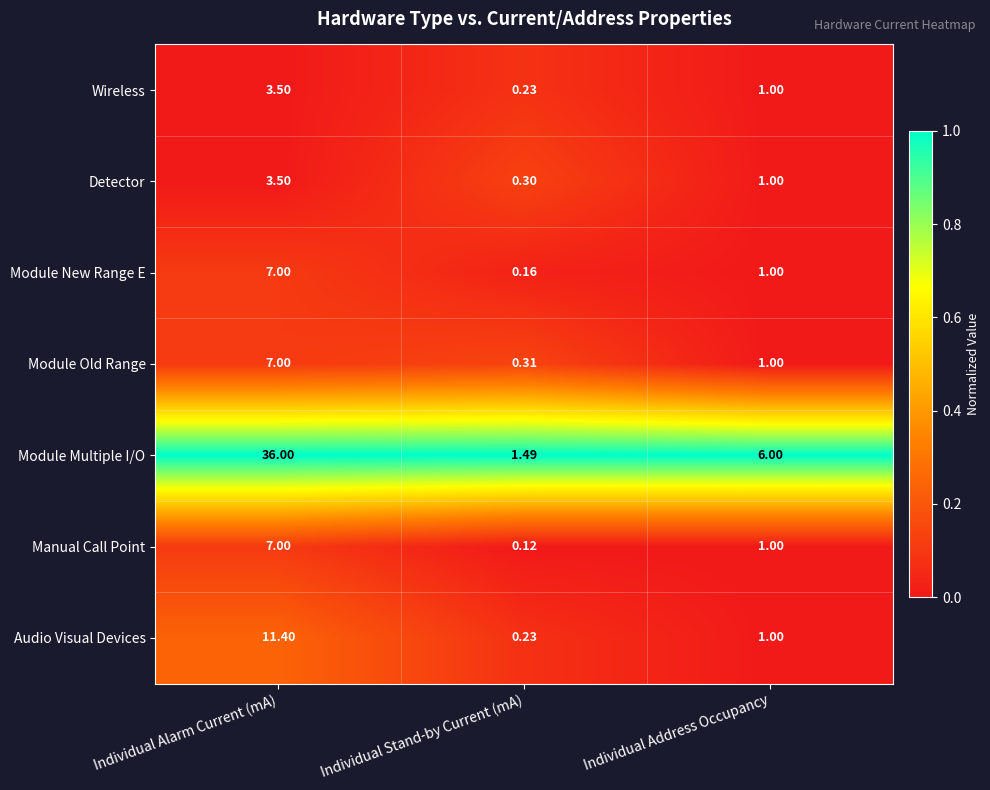

Which series has the largest total across all categories?

Module Multiple I/O